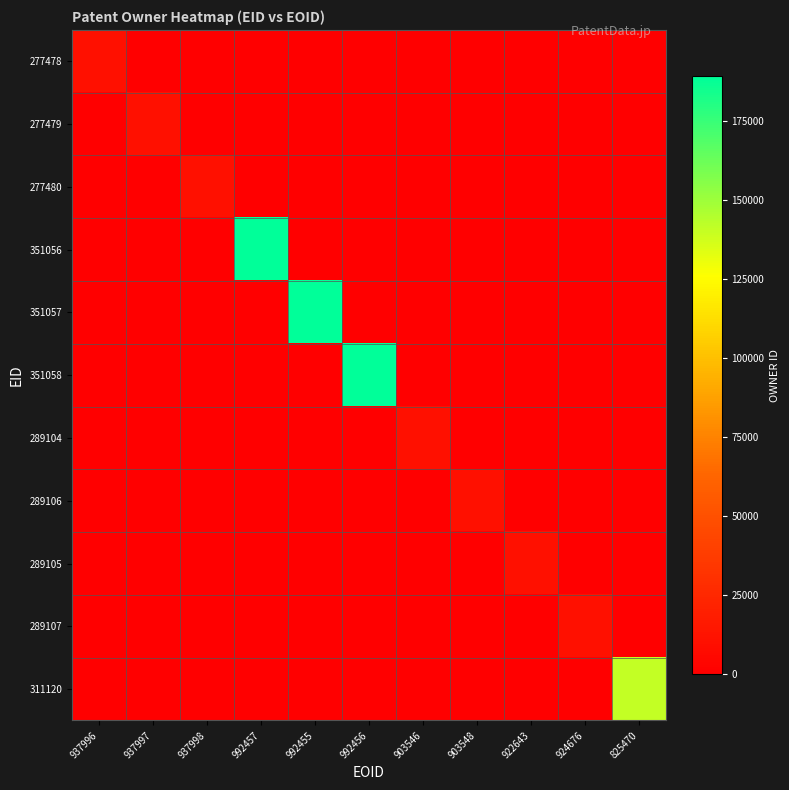

At which category is the sum across all series the highest?

992457